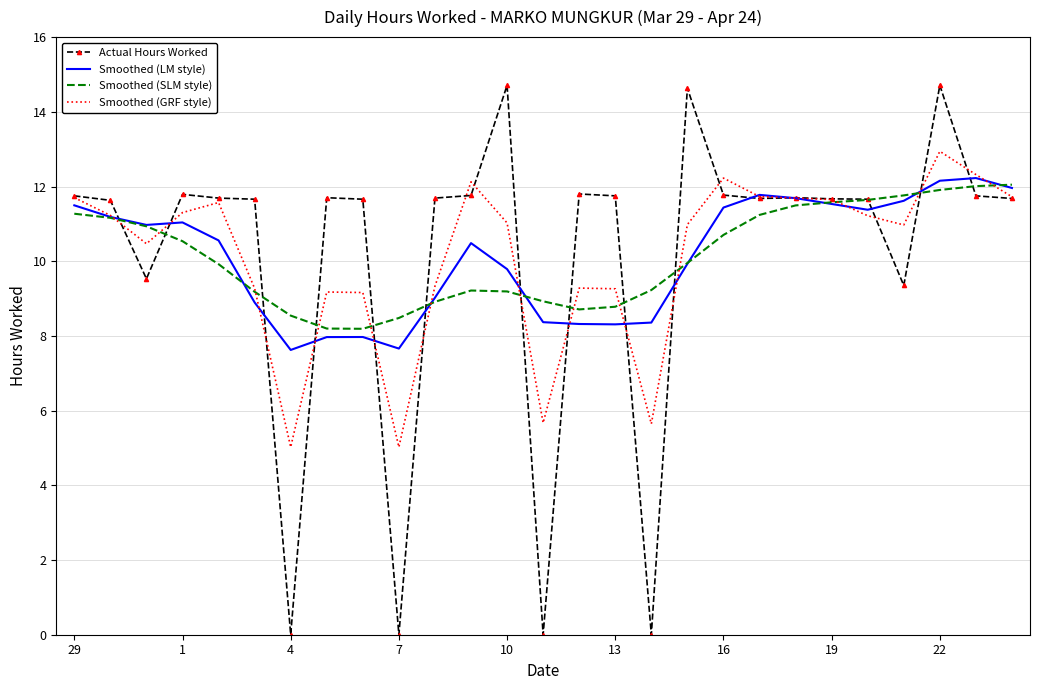

Which series has the widest spread of values?

Actual Hours Worked